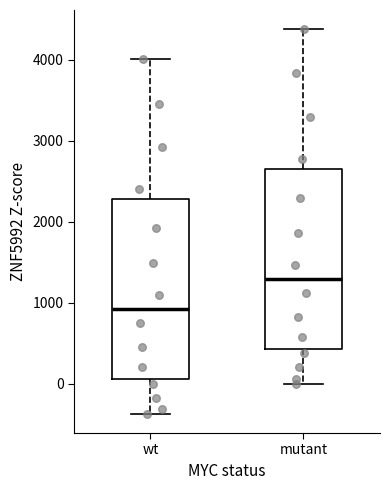

Reading left to right, read every box against the y-axis: the position of its median line, the range the box covers, and the ends of its whiskers. The values are not printed on the chart, so give them approximately, as read against the axis.

wt: median 900, box 100 to 2300, whiskers -400 to 4000
mutant: median 1300, box 400 to 2700, whiskers 0 to 4400